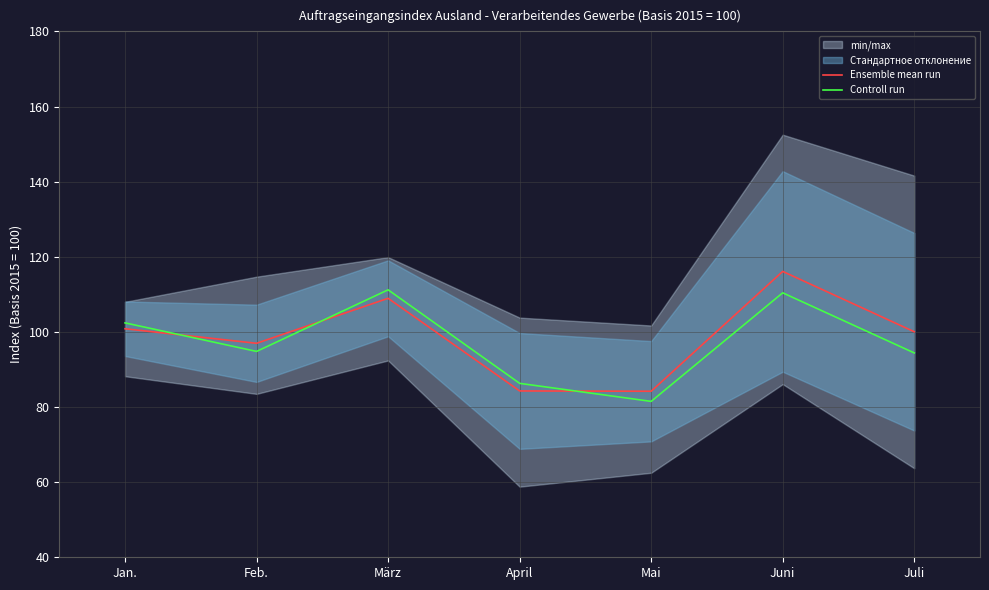

What is the average value of the Controll run series?

97.3